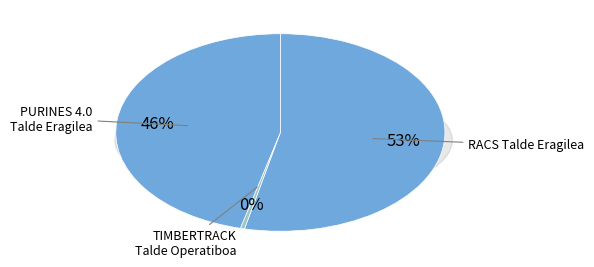

Which has a higher value, PURINES 4.0 Talde Eragilea or TIMBERTRACK Talde Operatiboa?

PURINES 4.0 Talde Eragilea